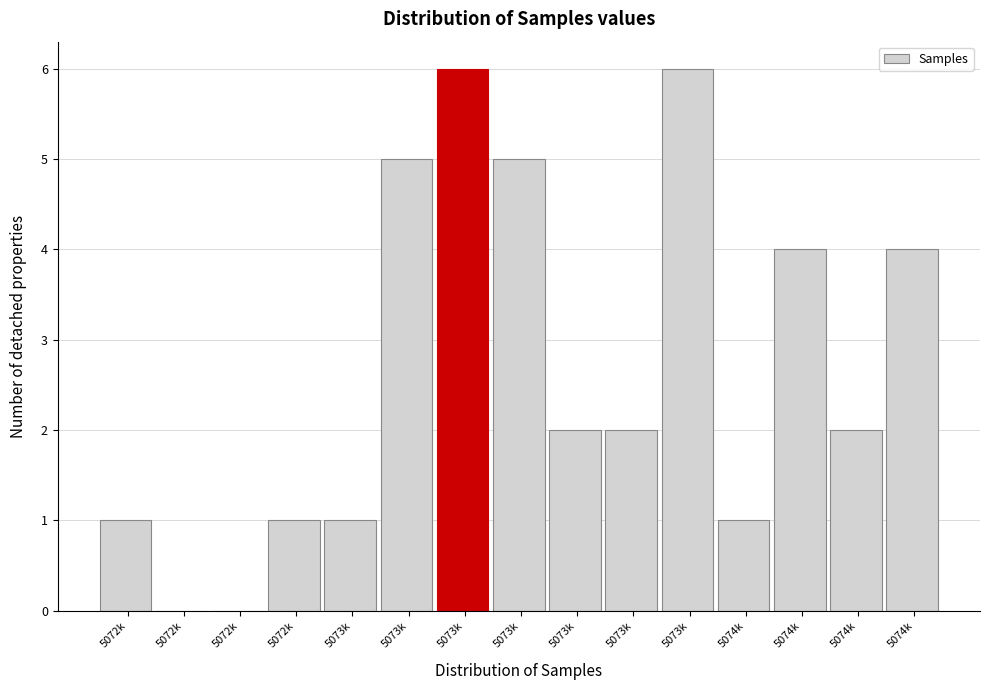

Count the number of categories in the chart.

15